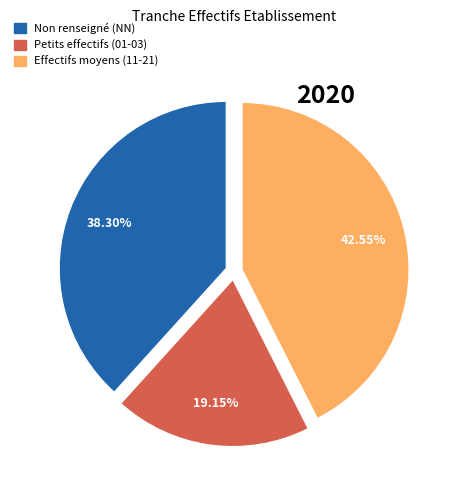

Is there a majority slice in this chart?

No